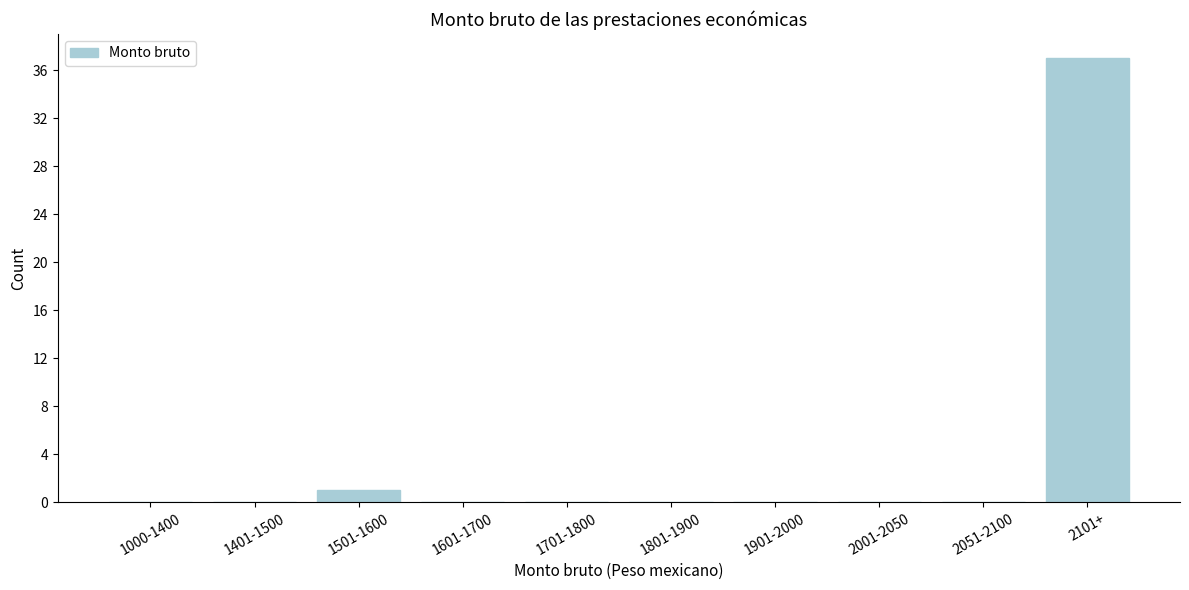

Reading right to left, transcribe all the data shown in this chart.

2101+=37	2051-2100=0	2001-2050=0	1901-2000=0	1801-1900=0	1701-1800=0	1601-1700=0	1501-1600=1	1401-1500=0	1000-1400=0